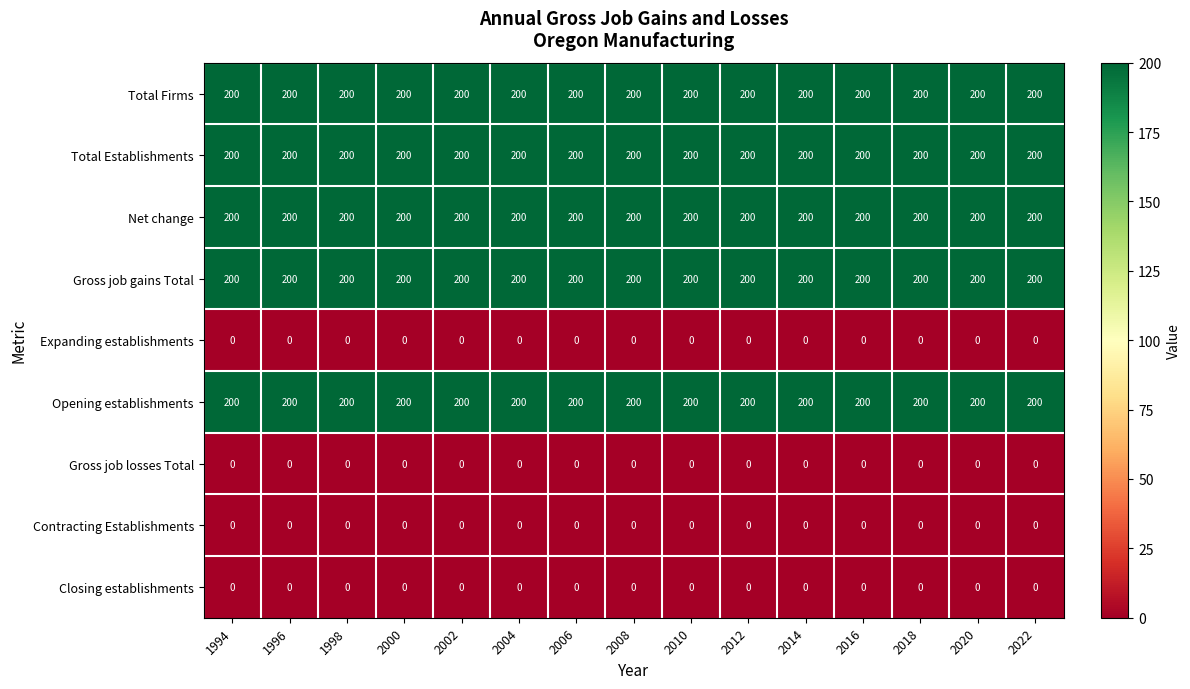

What is the highest value of the Net change series?

200